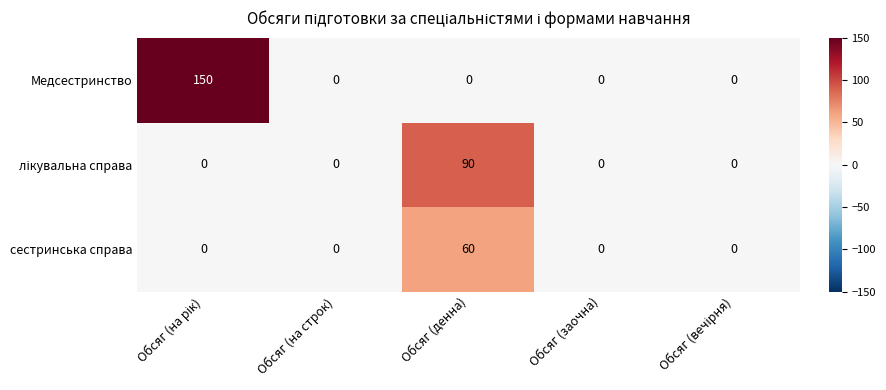

How many distinct data groups are displayed?

3